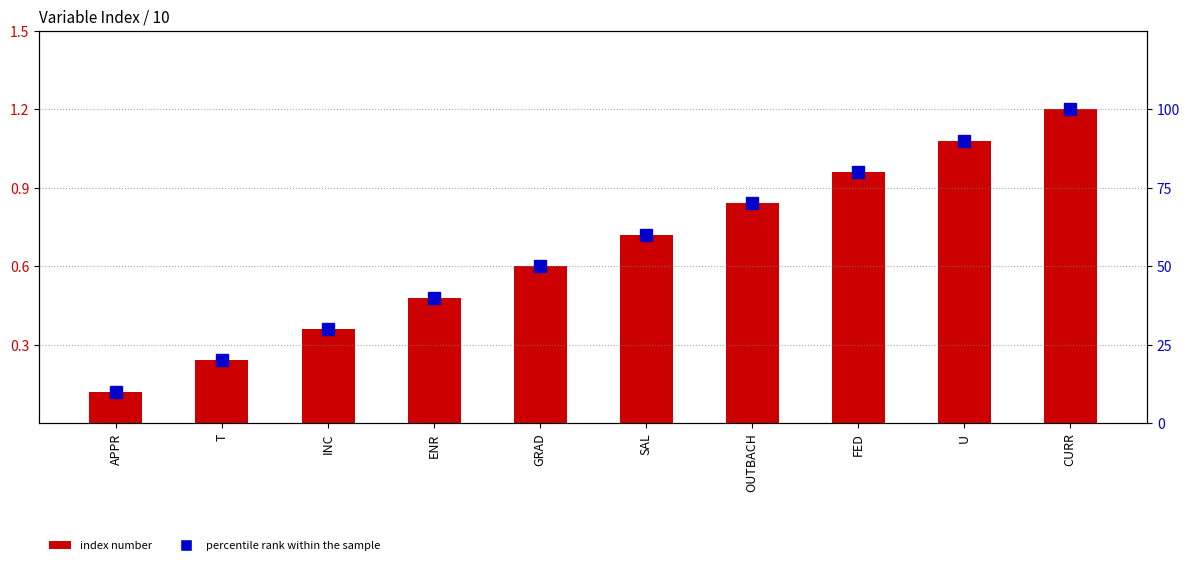

What is the difference between the highest and lowest values at CURR?

98.8